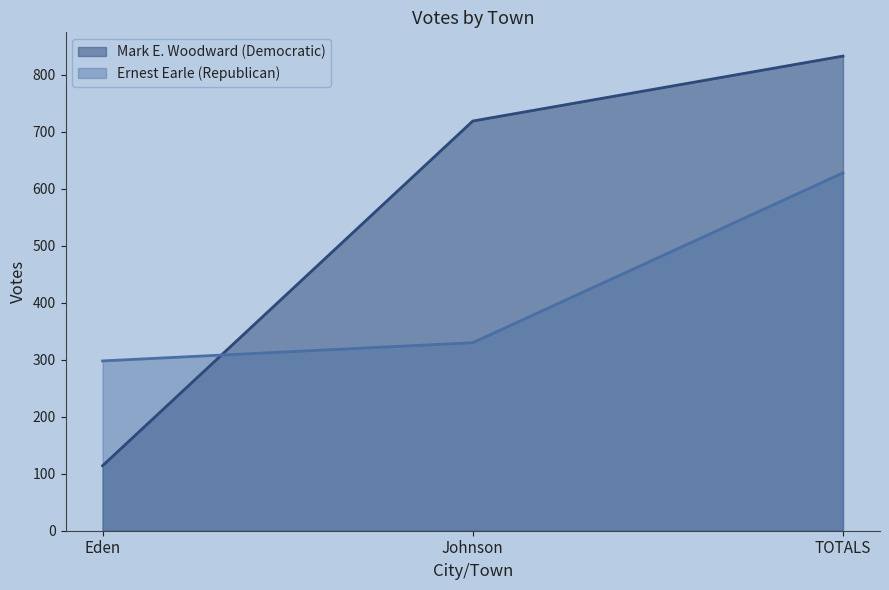

What position from the right is Eden?

3